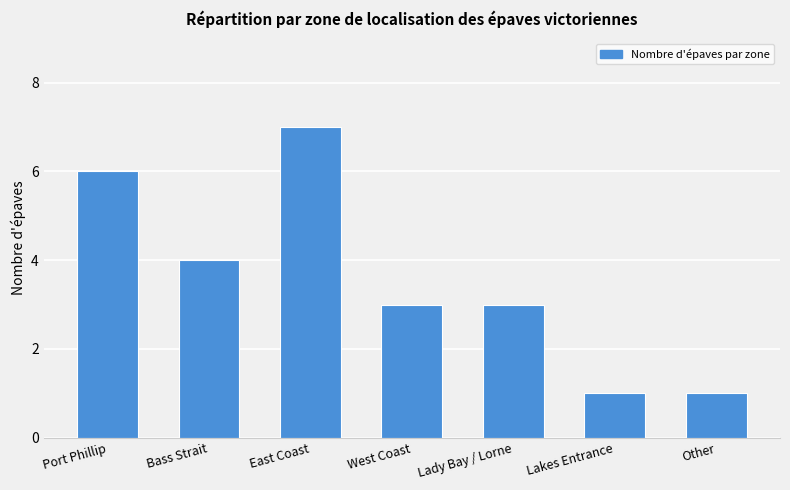

Between East Coast and West Coast, which is larger?

East Coast